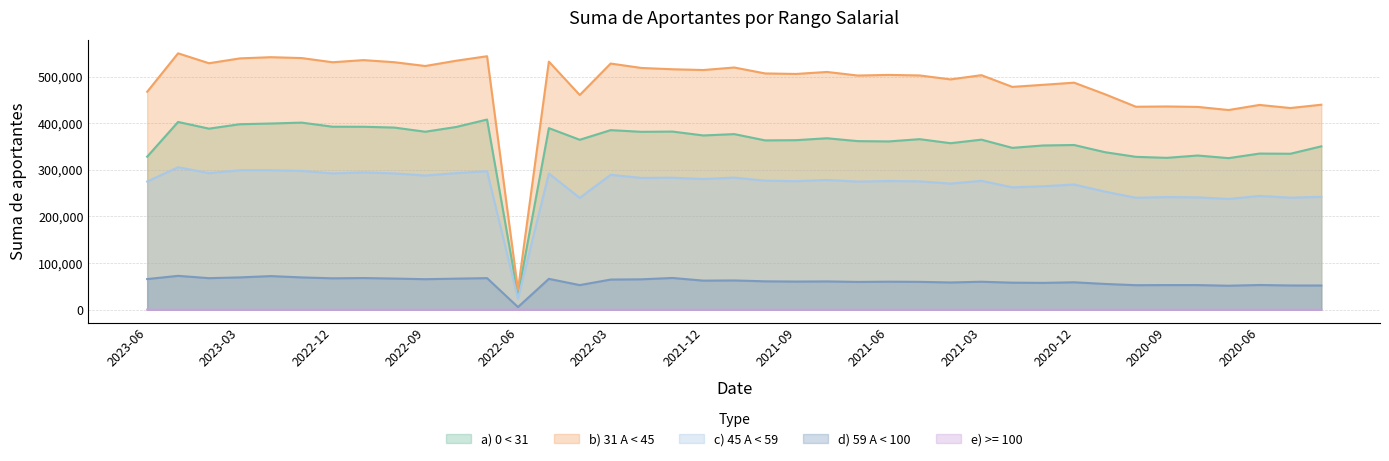

What value does the e) >= 100 series have at 2022-01?

17